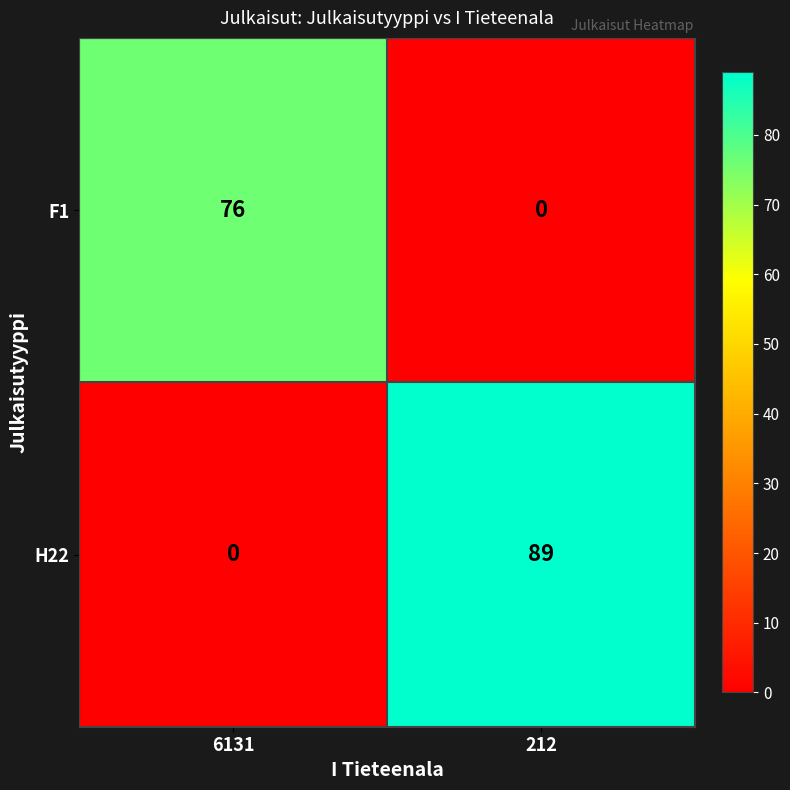

Which category has the highest value in the F1 series?

6131